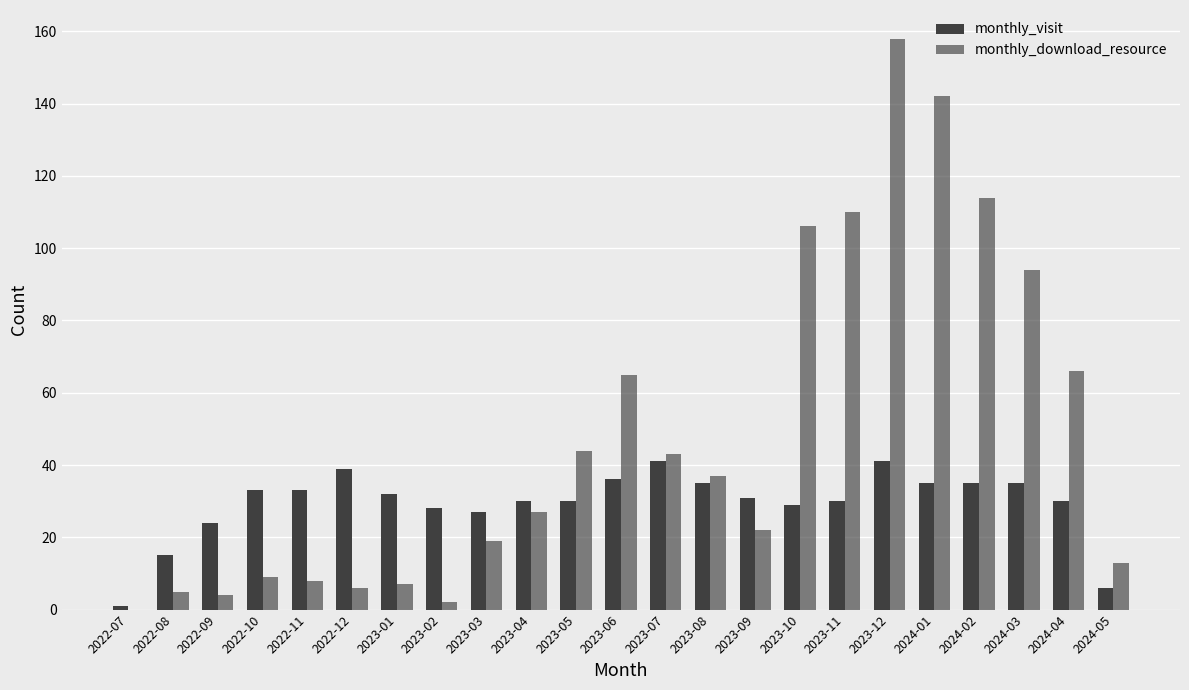

At 2023-11, list the series in order from largest to smallest.

monthly_download_resource, monthly_visit